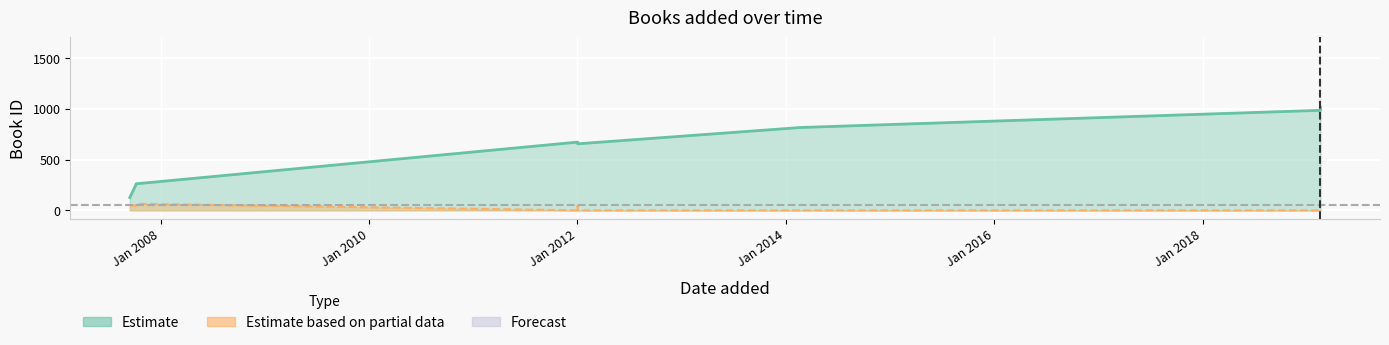

How many distinct data groups are displayed?

2